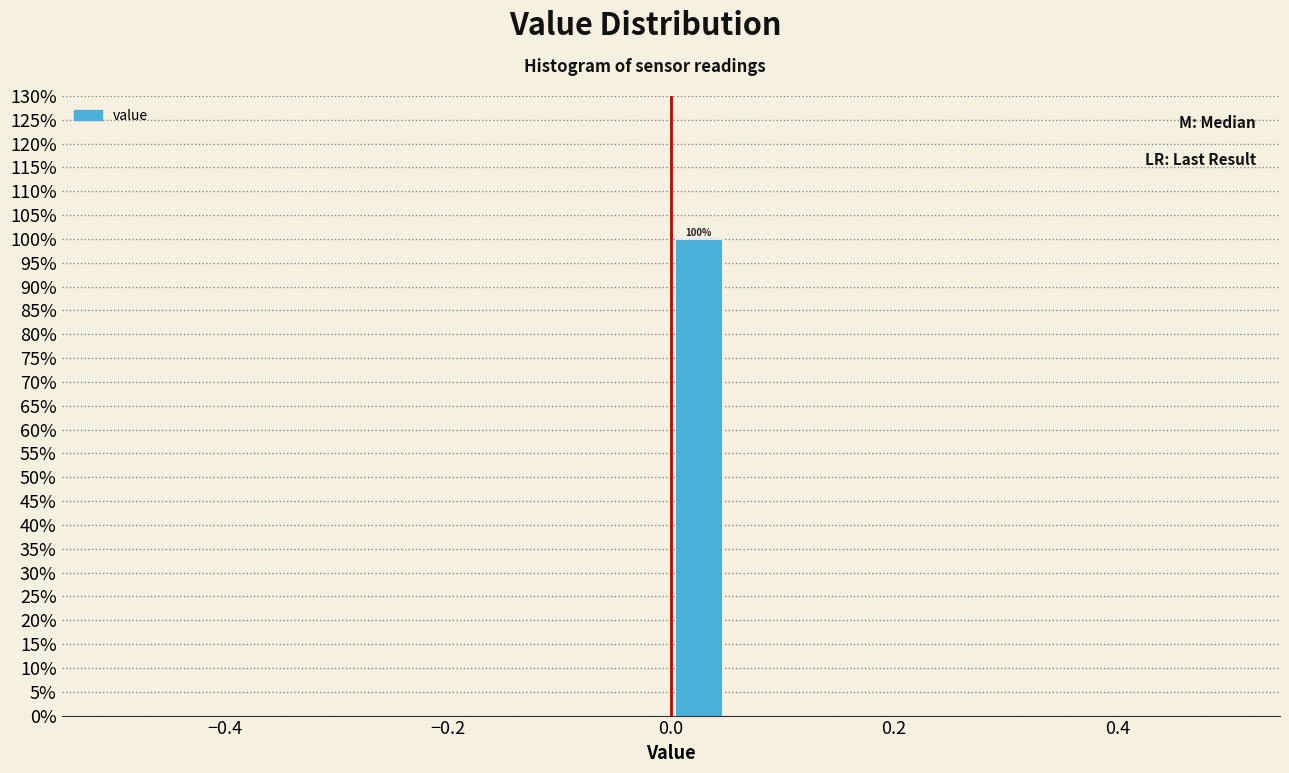

Around what value on the x-axis is the tallest bar? Give the approximate position of its centre, as read against the axis.

0.02